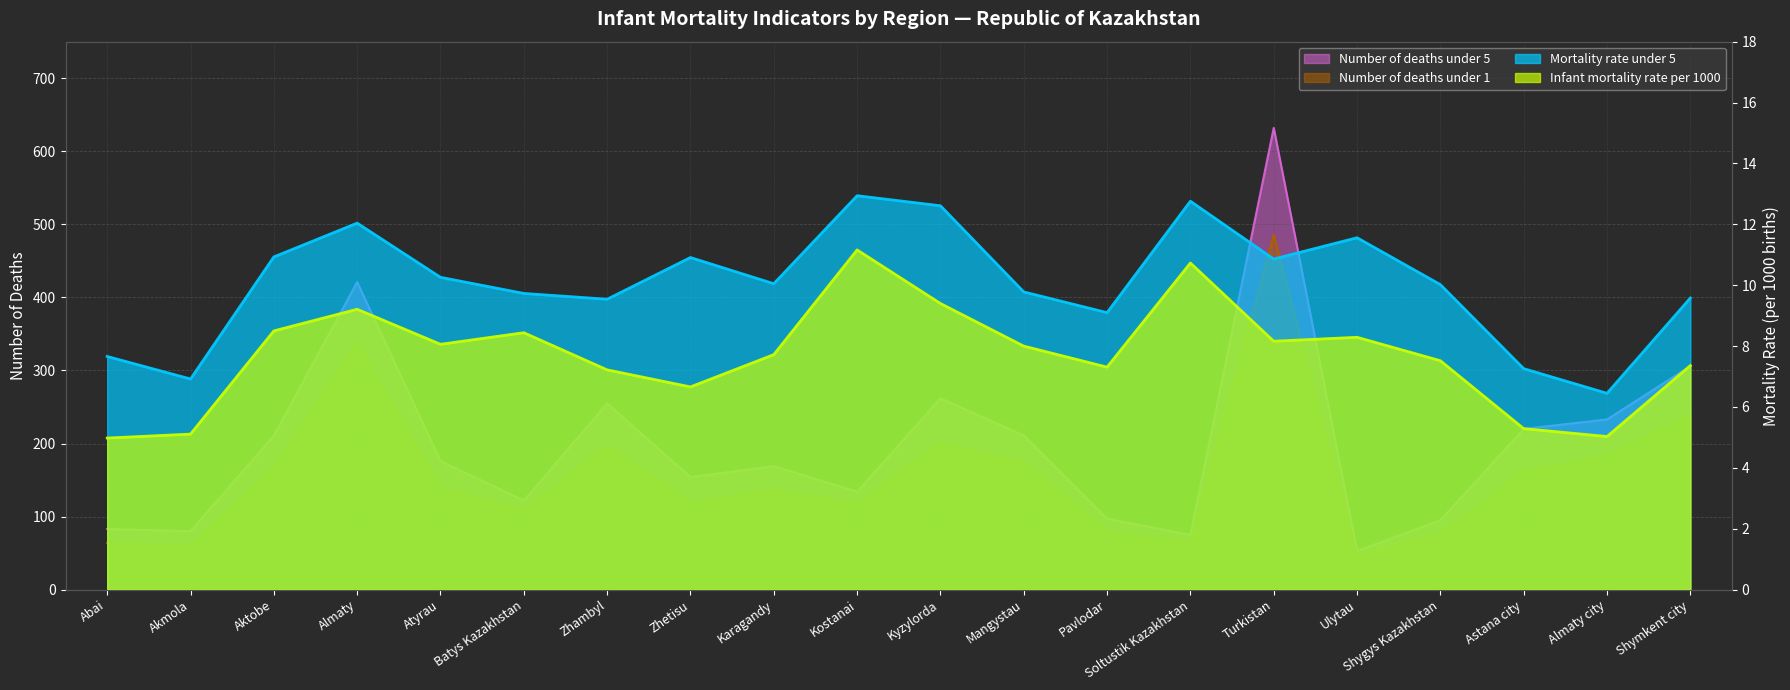

What is the difference between the Number of deaths under 1 values at Ulytau and Zhetisu?

73.0